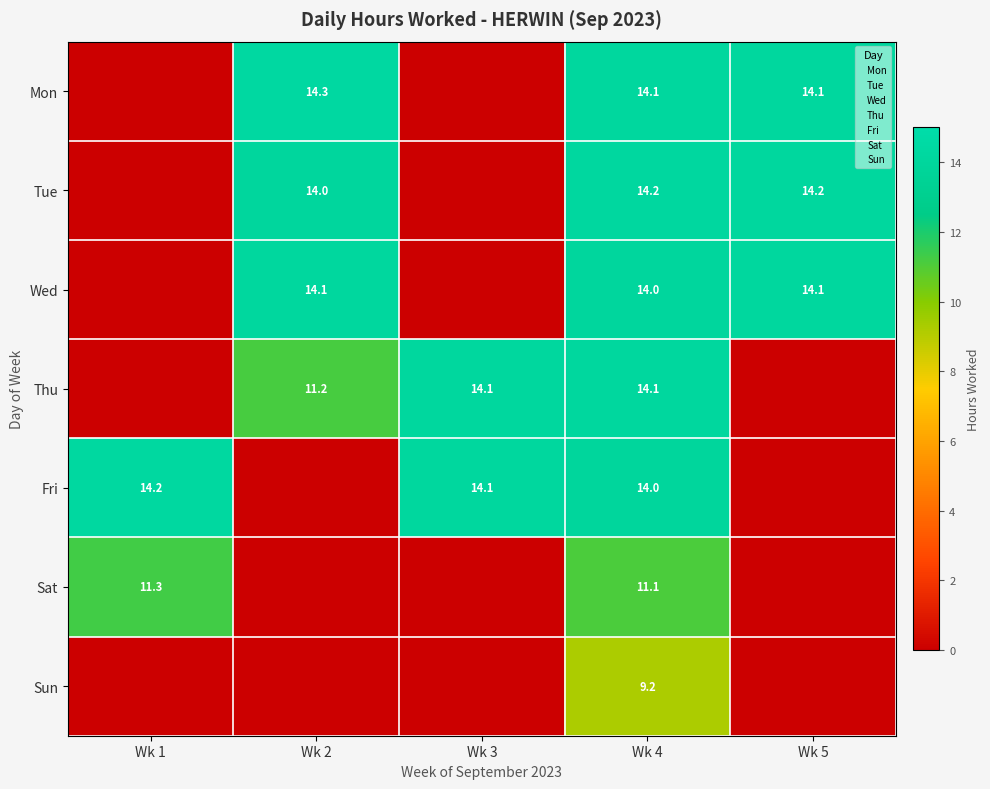

The value of Thu at Wk 3 is 6.5. True or false?

False